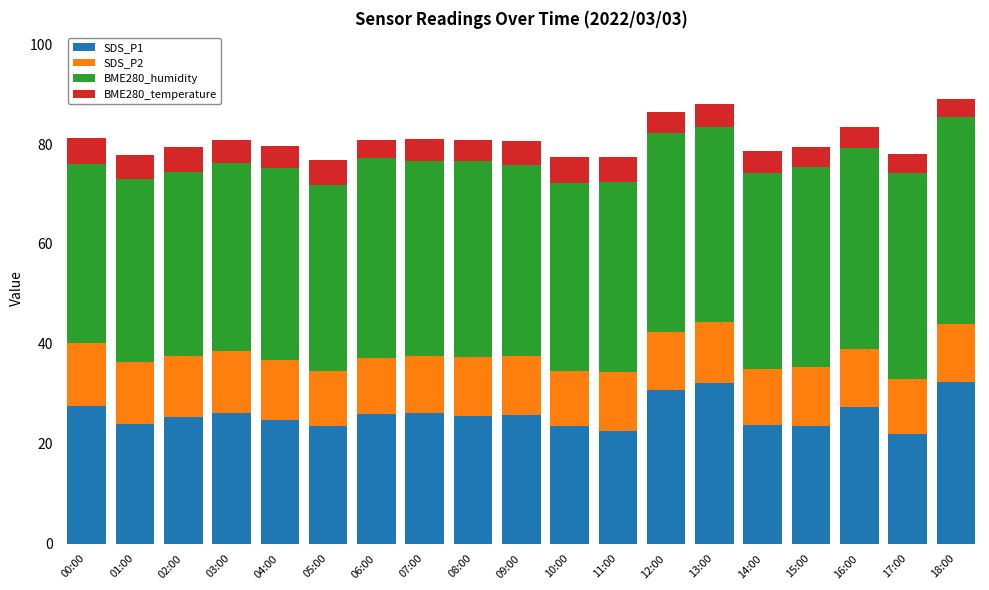

What is the sum of the SDS_P1 values at 07:00 and 18:00?

58.4